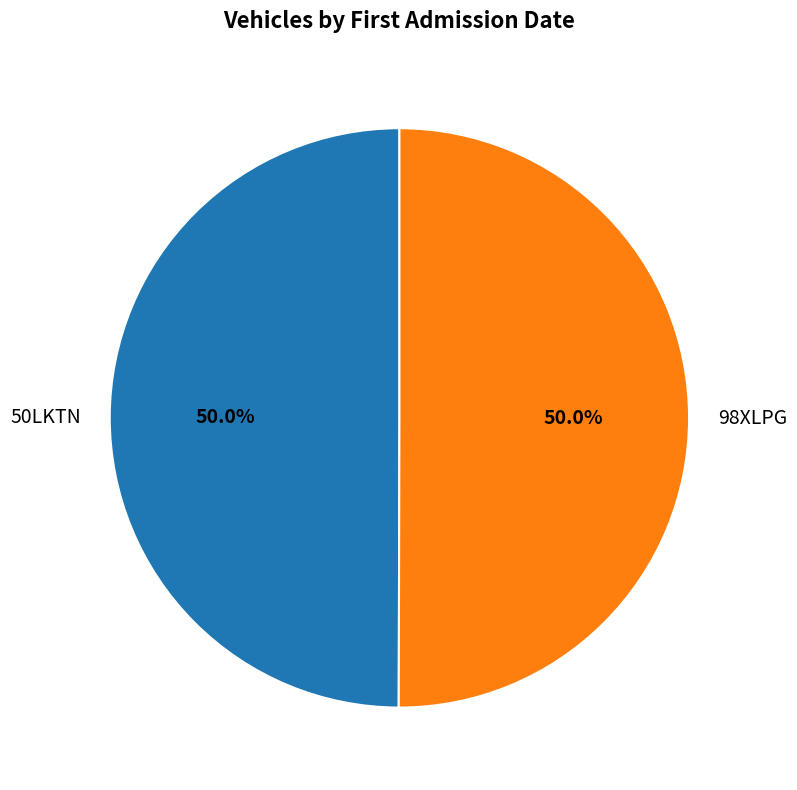

Approximately how many times larger is the value at 50LKTN compared to 98XLPG?

1.0